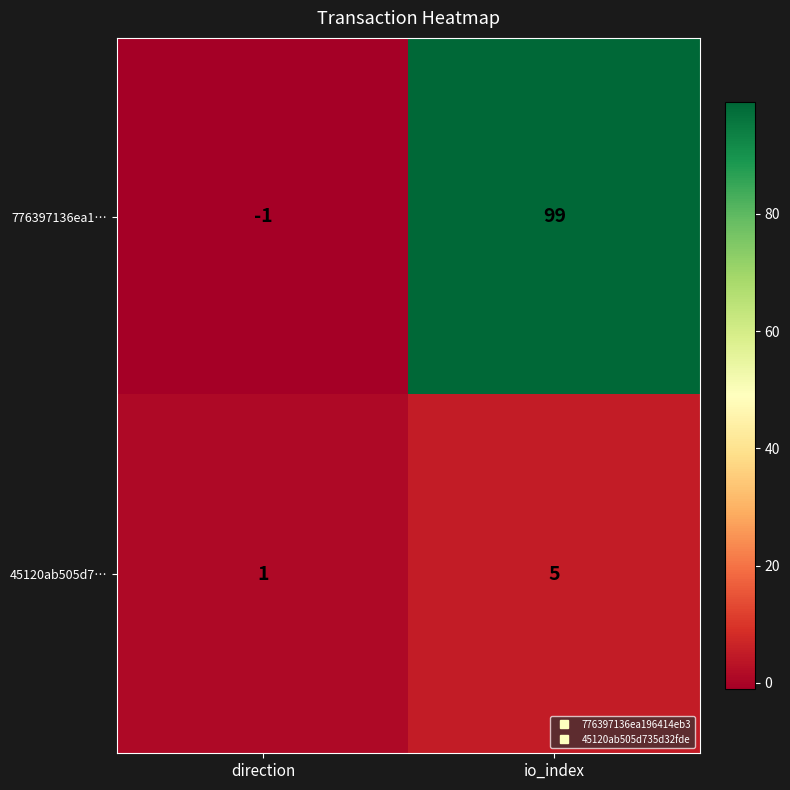

Count the number of data series in this chart.

2